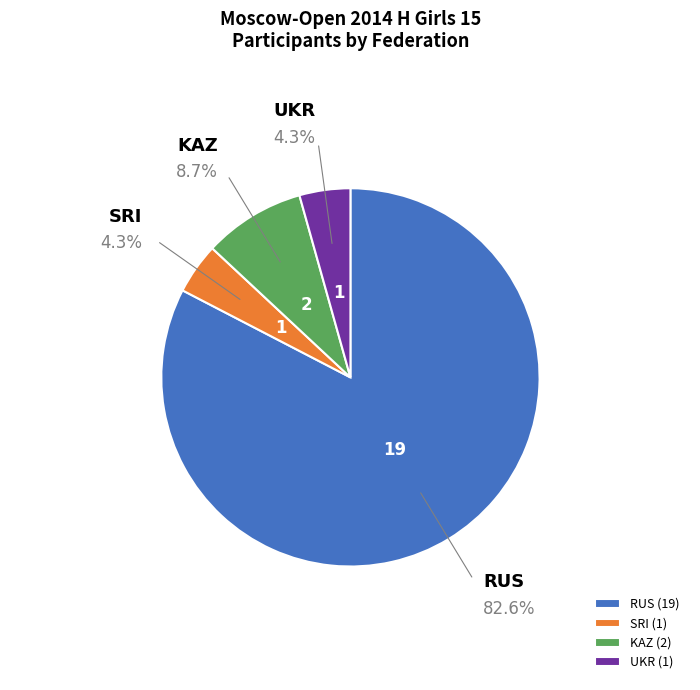

What percentage is the RUS slice, to the nearest percent?

83%